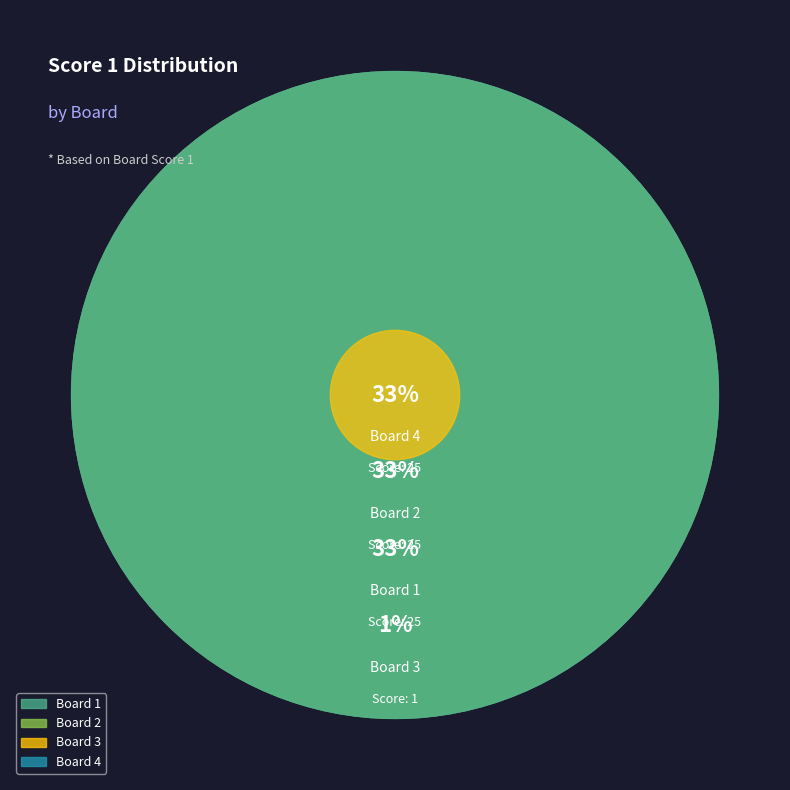

Is it true that Board 3 is 1% of the pie?

True